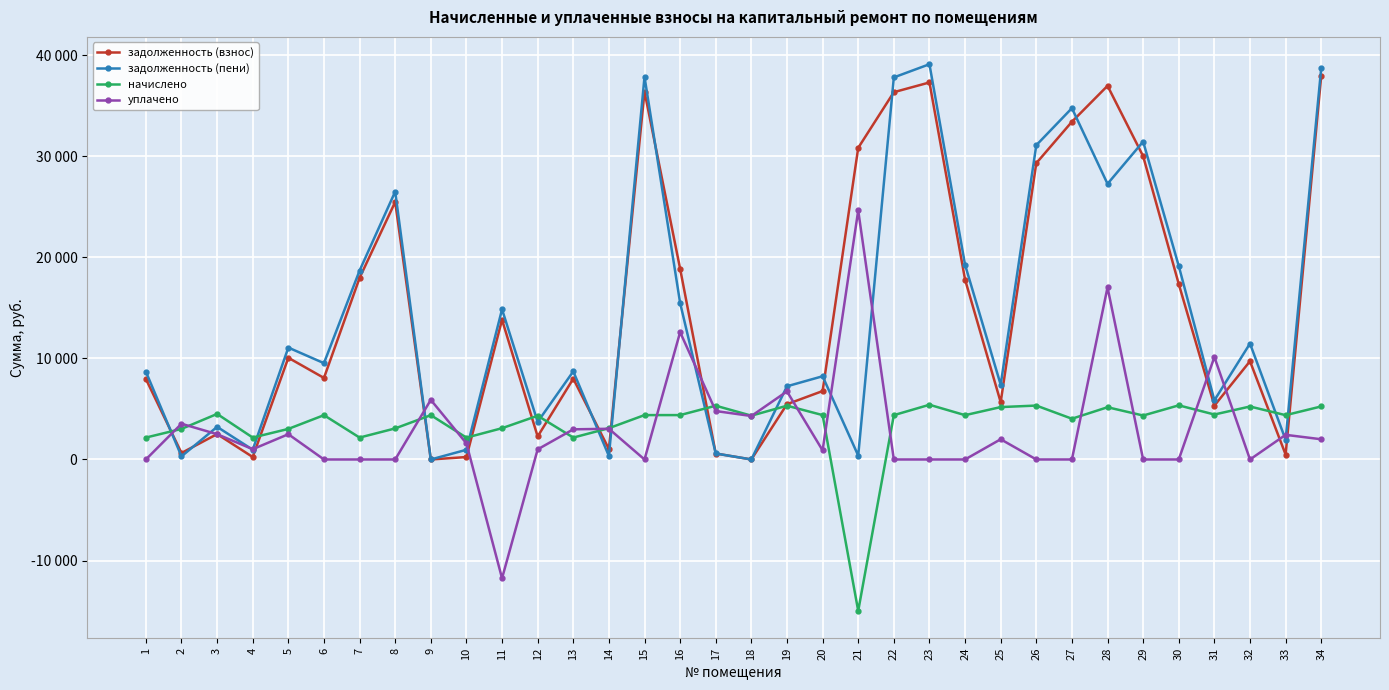

At which label does уплачено reach its peak?

21